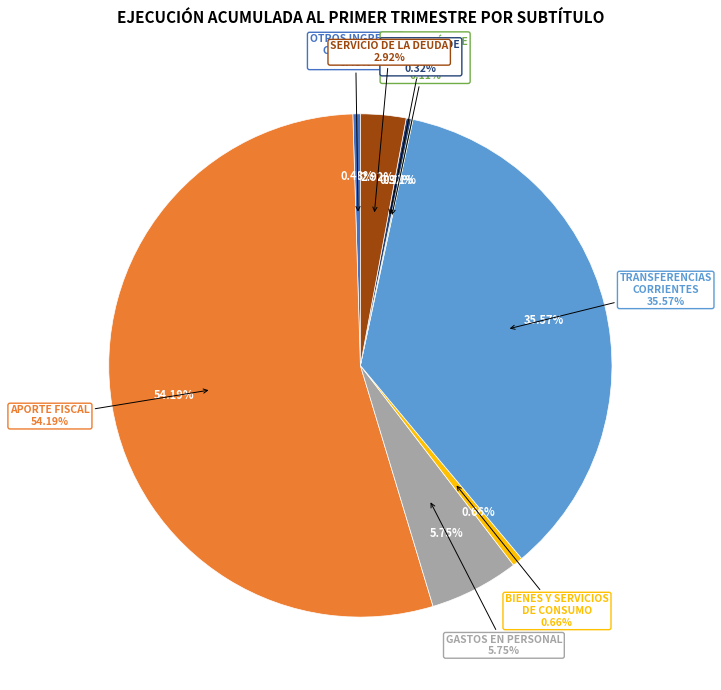

What percentage do ADQUISICIÓN DE ACTIVOS NO FINANCIEROS and OTROS INGRESOS CORRIENTES together represent?

0.6%